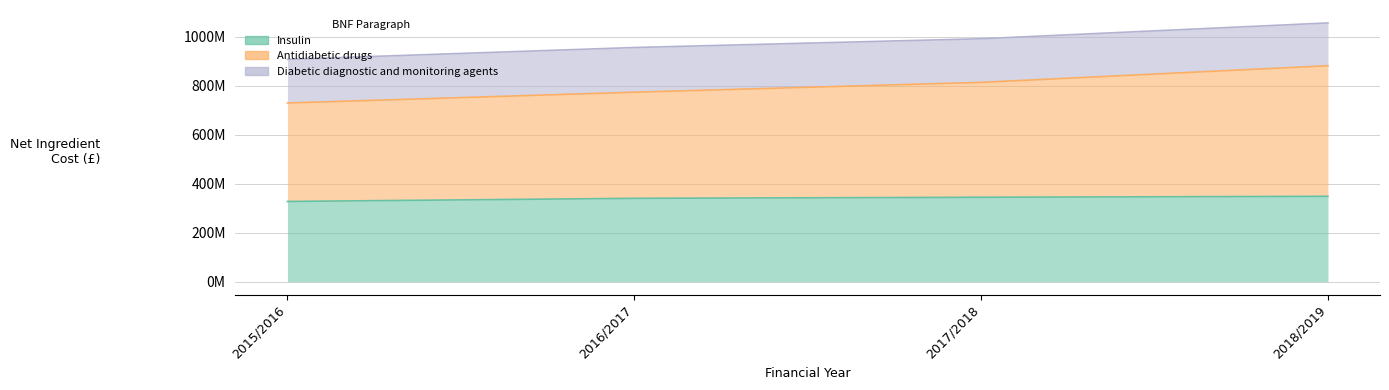

How many interior local peaks does the Diabetic diagnostic and monitoring agents series have?

1